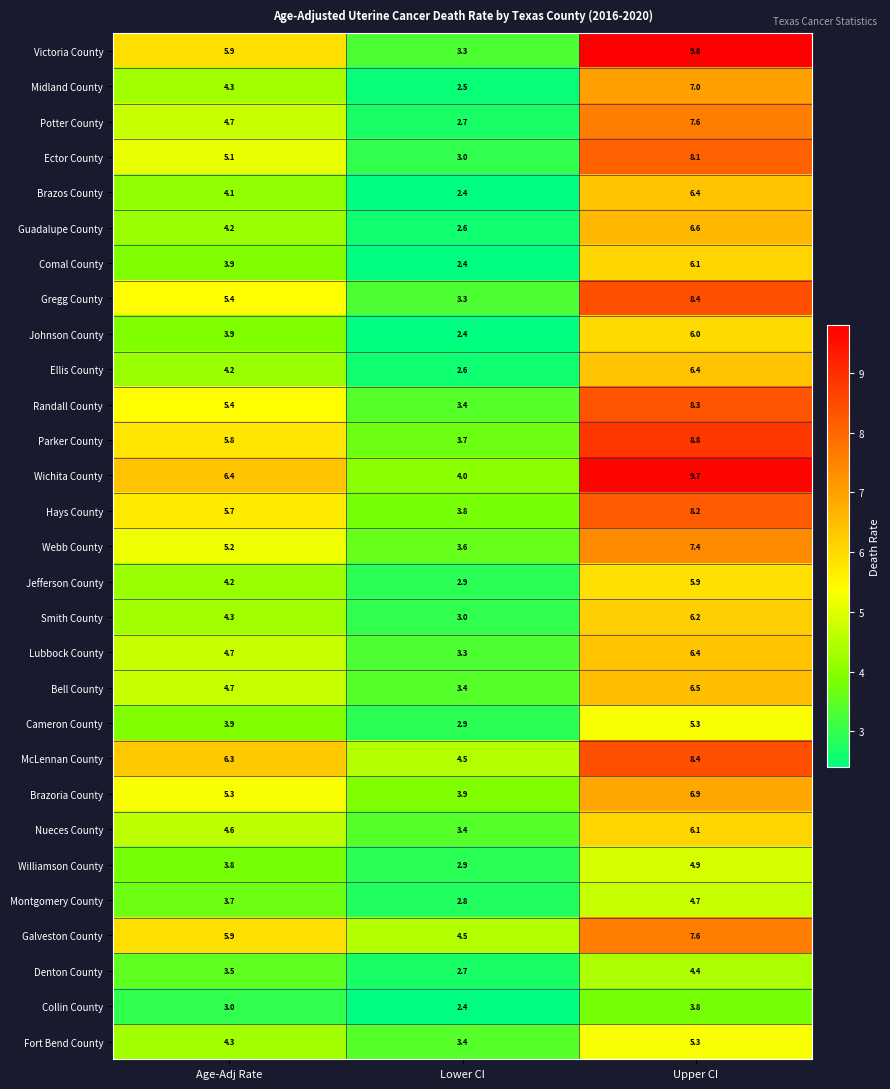

Which series has the widest spread of values?

Victoria County